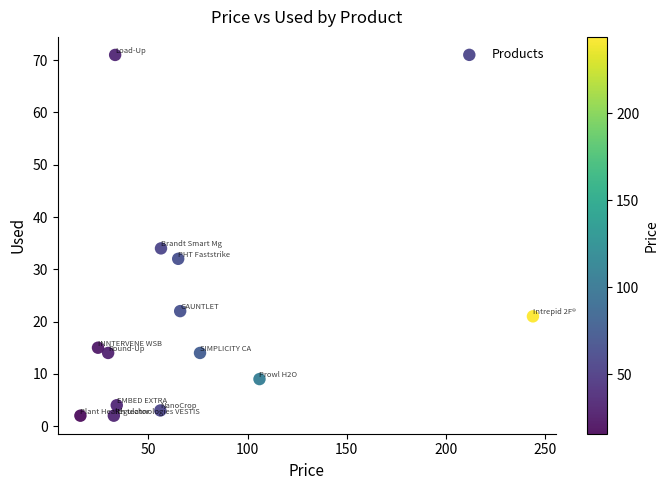

What Y value in the scatter plot is closest to 36?

34